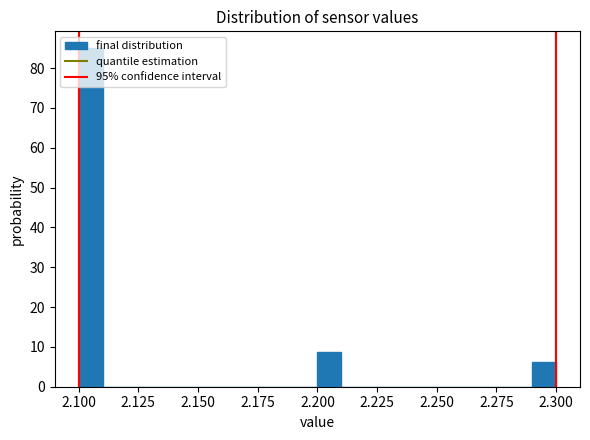

Read against the x-axis, roughly where is the centre of the tallest bar?

2.105